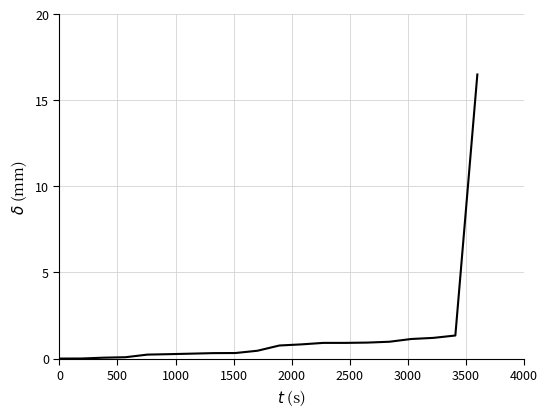

What is the maximum value shown in the chart?

16.5